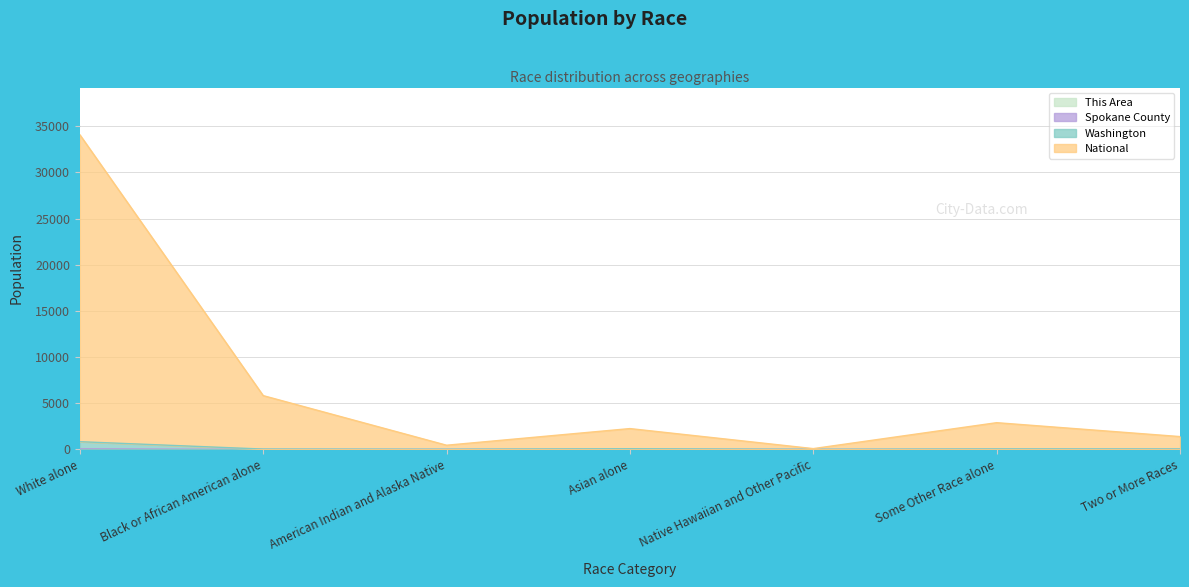

What is the label of the 7th point from the left?

Two or More Races